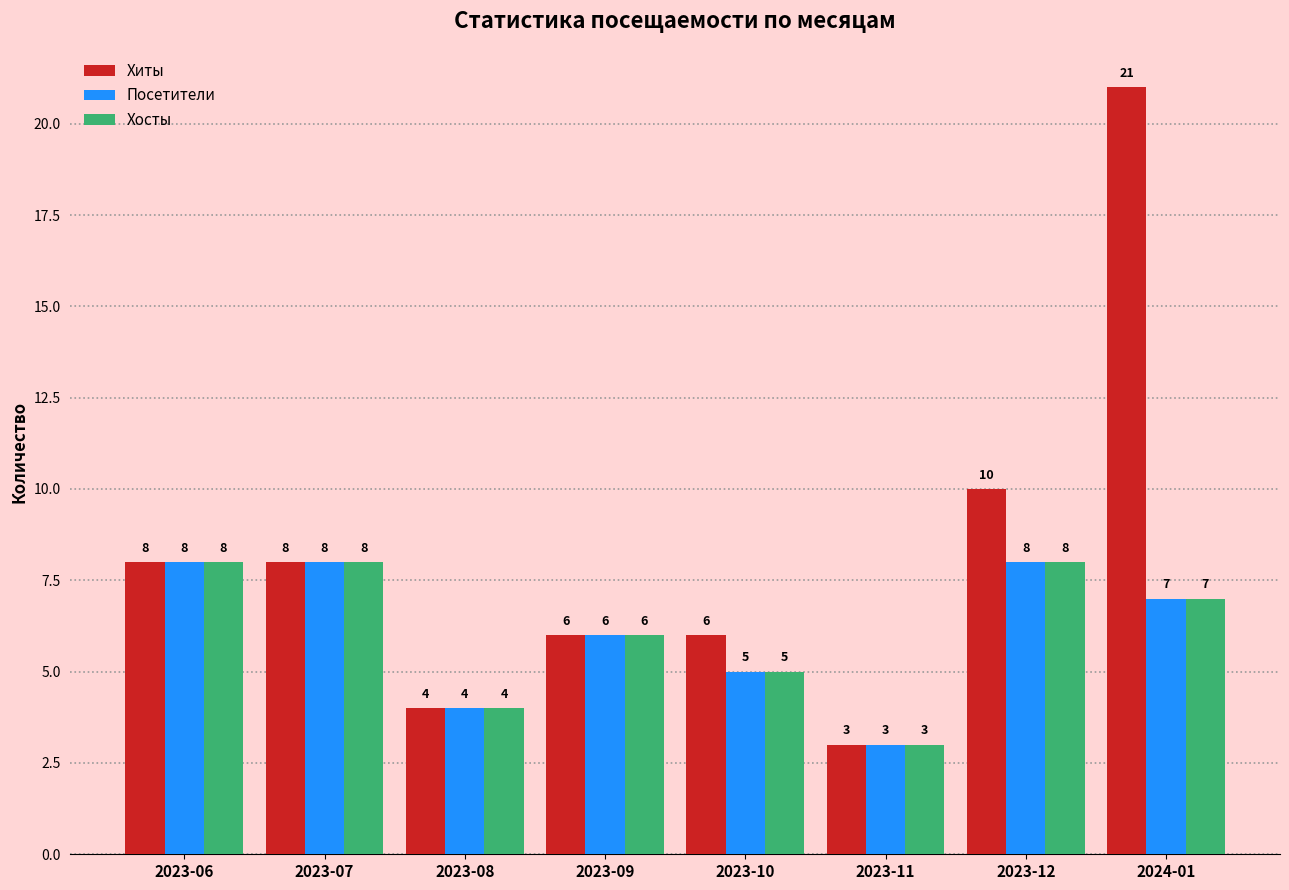

What is the sum of the Посетители values at 2024-01 and 2023-12?

15